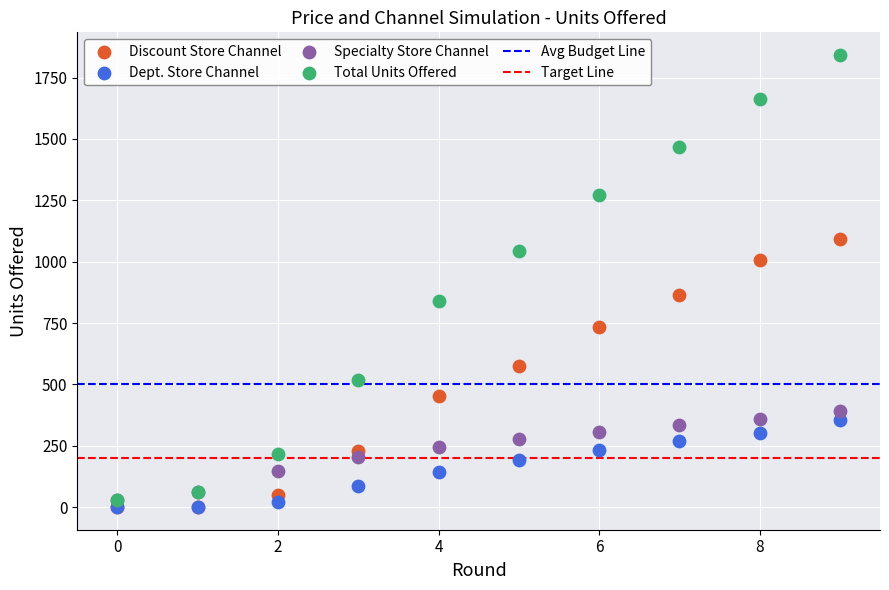

Across all series, what Y value is closest to 921?

863.1